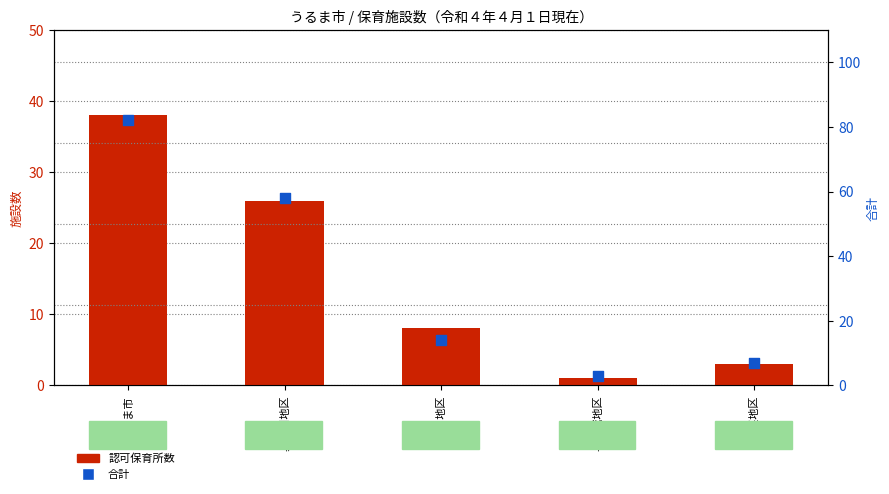

Which series has the widest spread of Y values?

合計